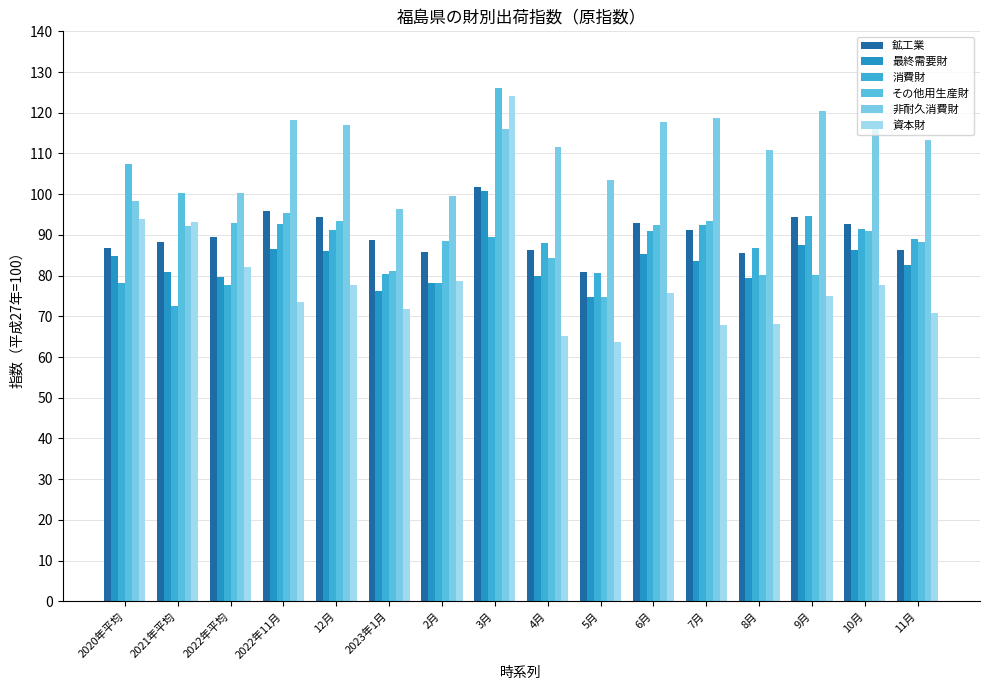

Which series has the widest spread of values?

資本財